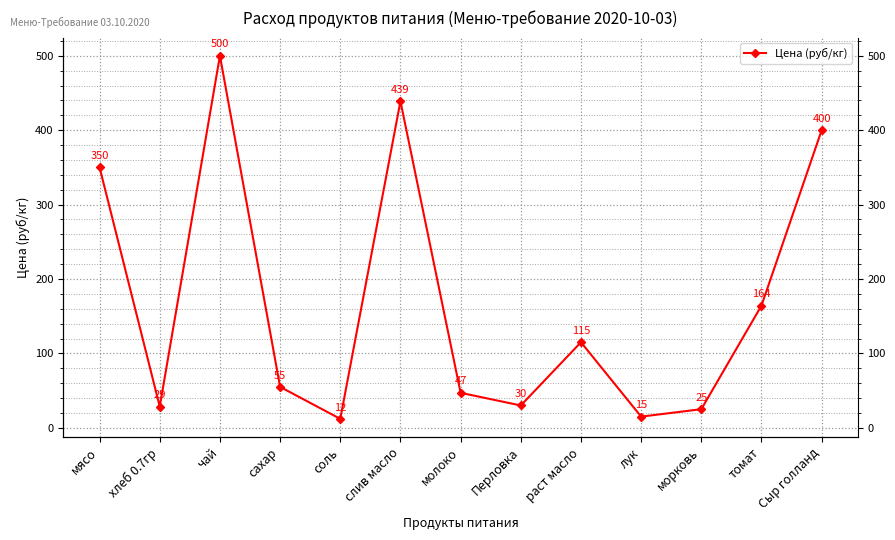

Which category has the lowest value across all series?

соль